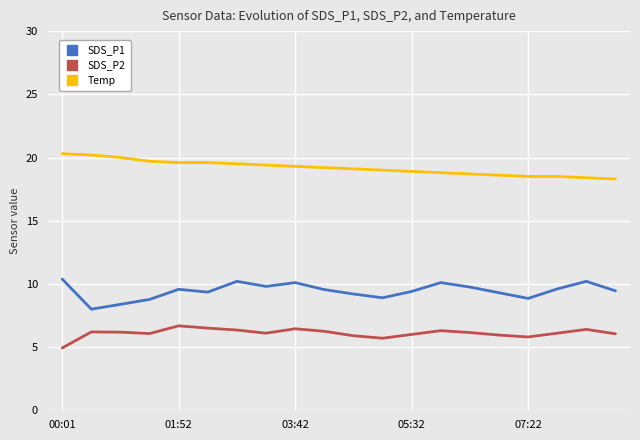

What is the difference between the maximum and minimum values in the Temp series?

2.0